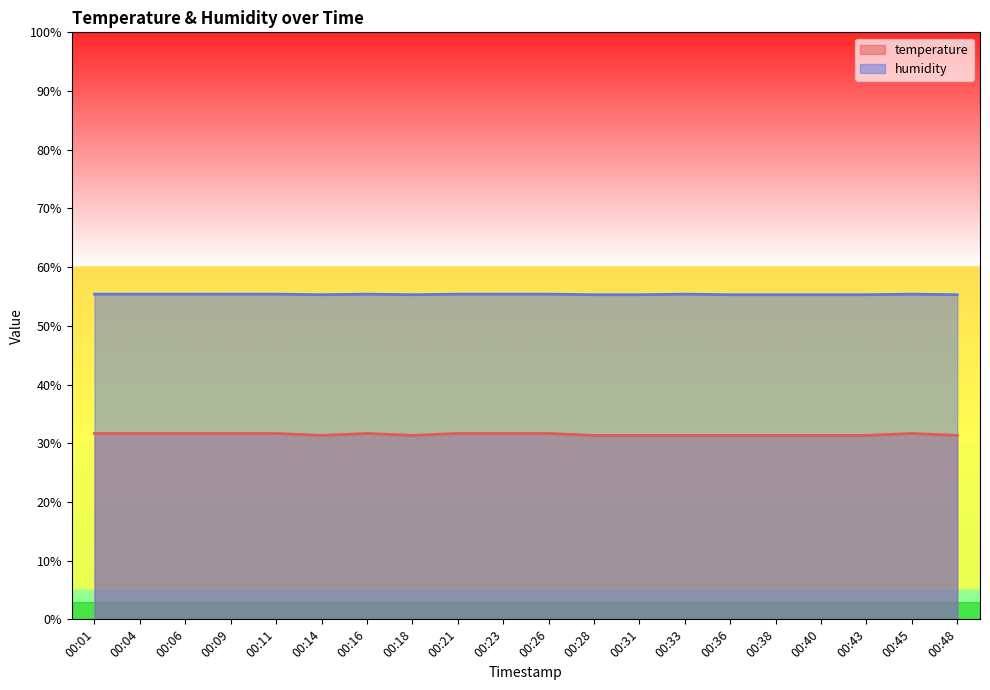

True or false: humidity has more than 2 points higher than both neighbors.

True